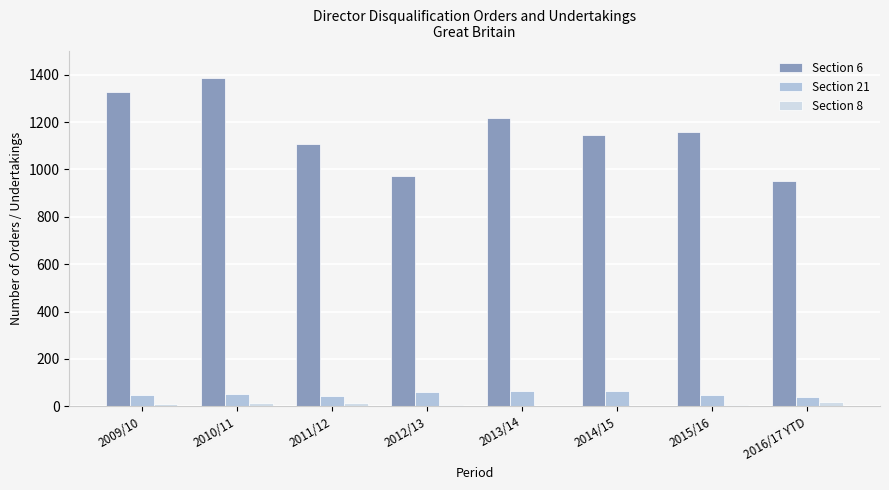

Are the bars grouped side by side (vs. stacked)?

Yes